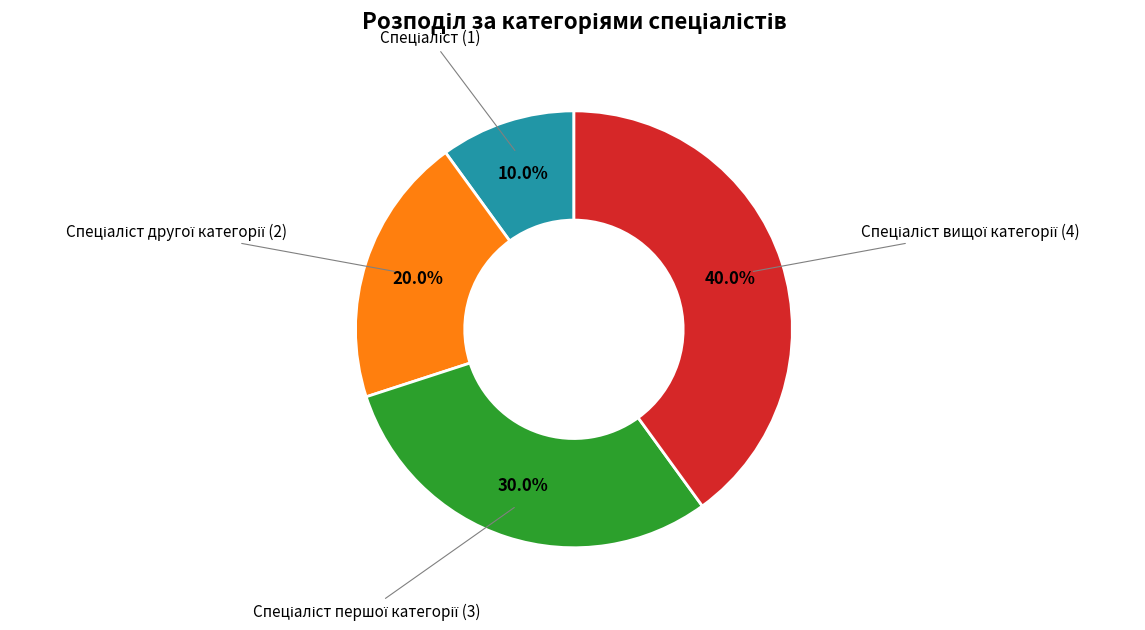

Is there any slice that represents more than half of the pie?

No